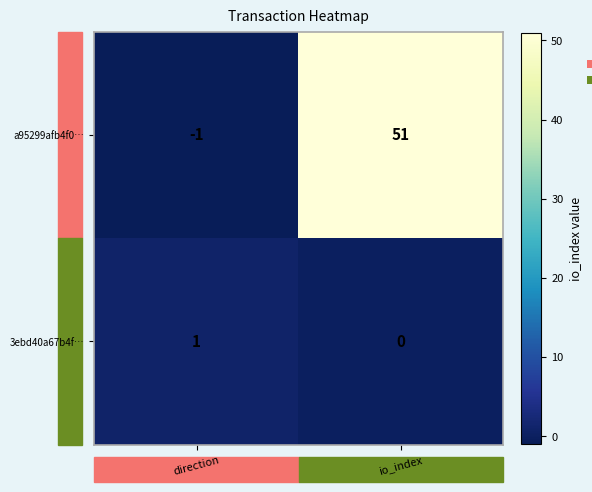

At which label is a95299afb4f0… closest to 25?

direction